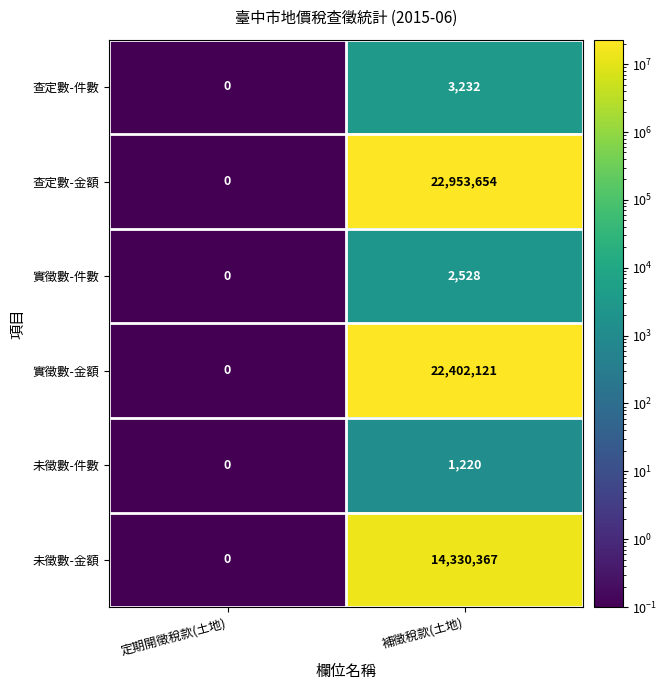

Reading left to right, what are all the values shown in this chart?

查定數-件數: 定期開徵稅款(土地)=0	補徵稅款(土地)=3232
查定數-金額: 定期開徵稅款(土地)=0	補徵稅款(土地)=22953654
實徵數-件數: 定期開徵稅款(土地)=0	補徵稅款(土地)=2528
實徵數-金額: 定期開徵稅款(土地)=0	補徵稅款(土地)=22402121
未徵數-件數: 定期開徵稅款(土地)=0	補徵稅款(土地)=1220
未徵數-金額: 定期開徵稅款(土地)=0	補徵稅款(土地)=14330367